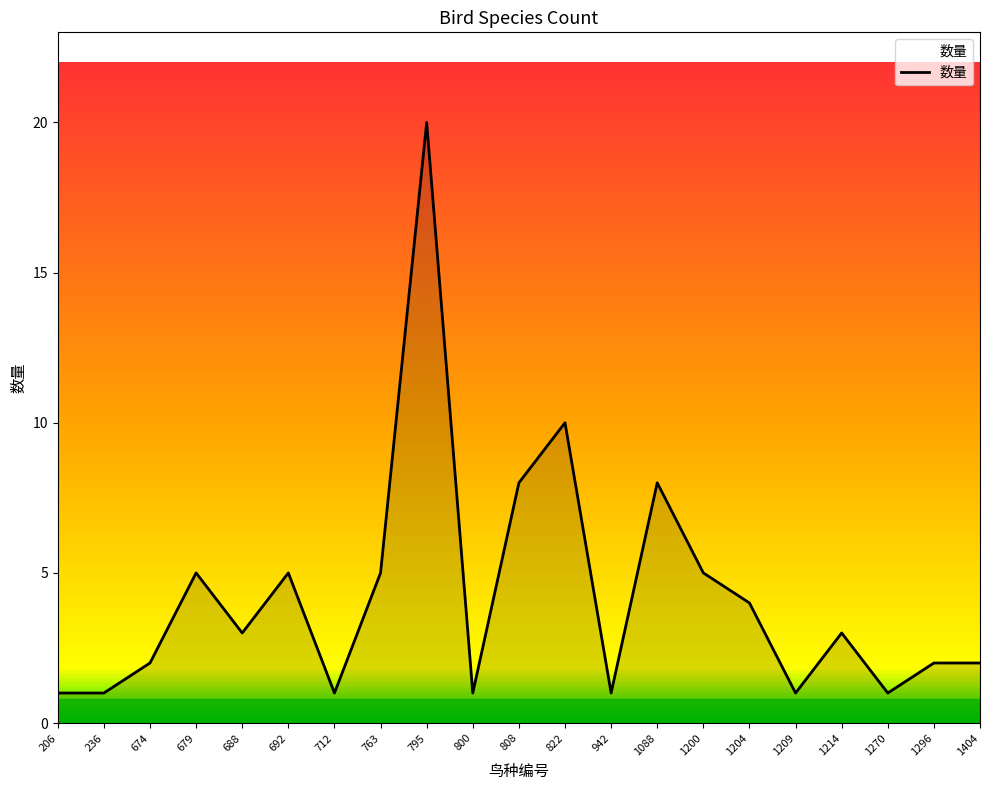

Between 822 and 236, which is larger?

822